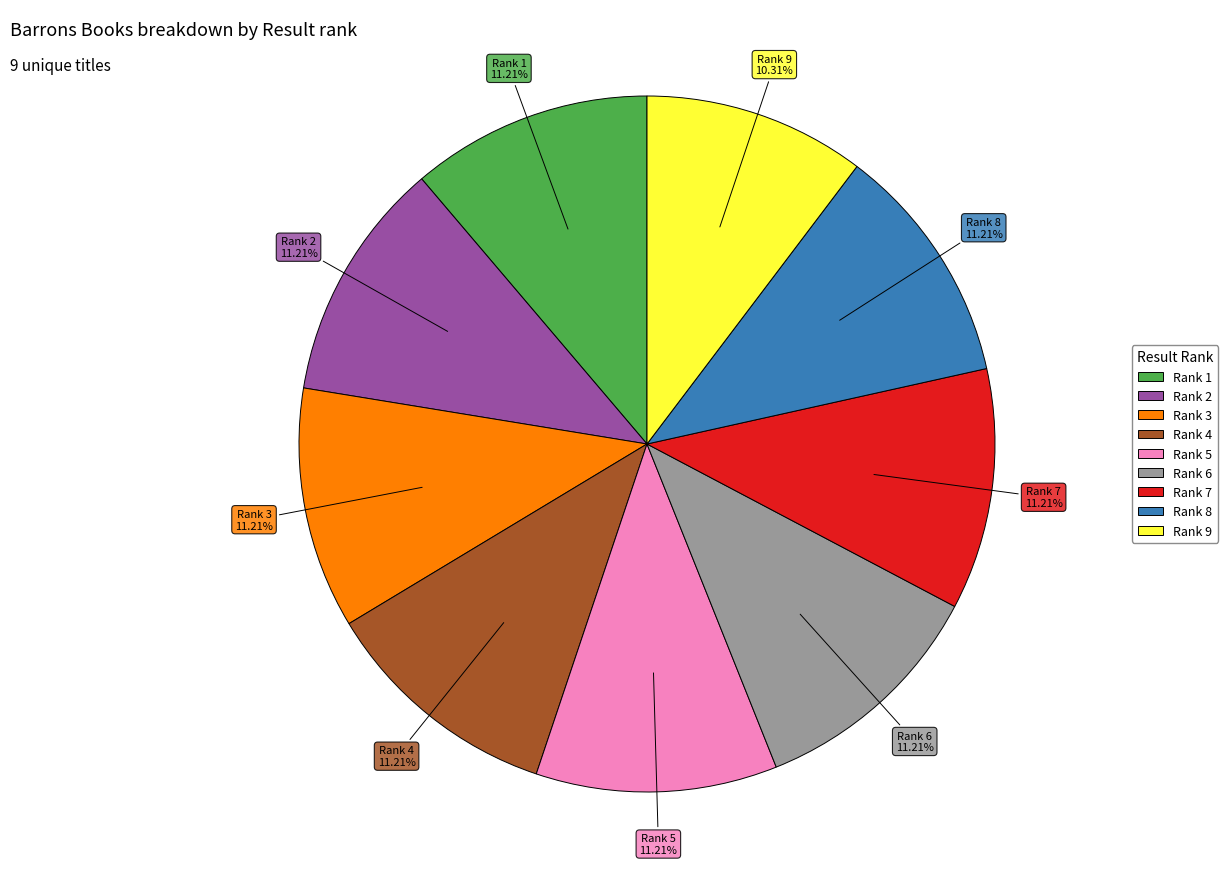

Is there any slice that represents more than half of the pie?

No